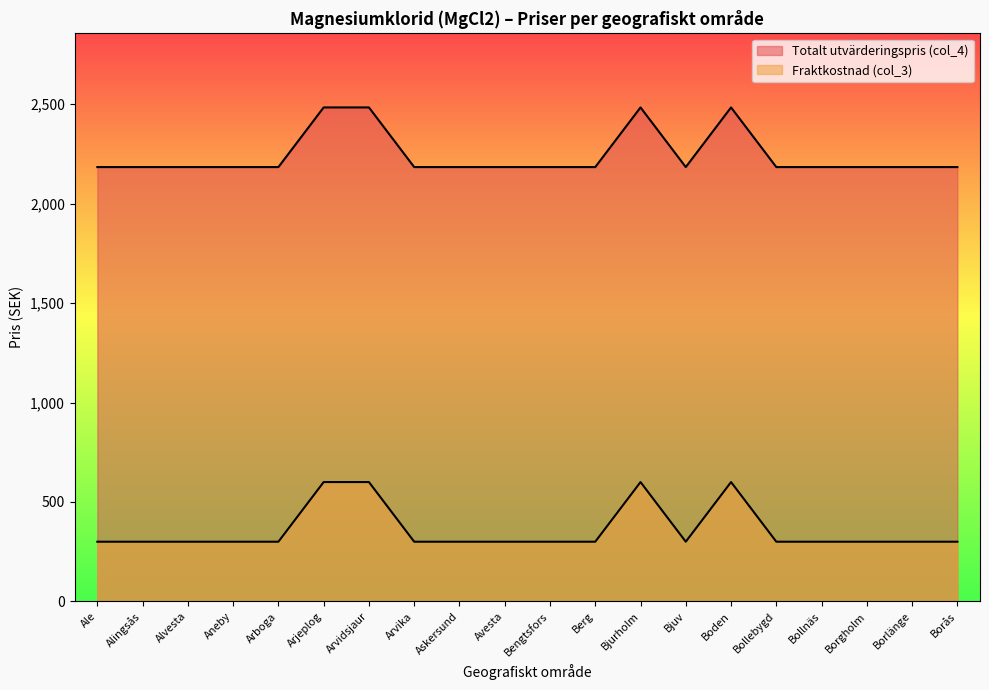

Which series has the largest range (max minus min)?

Totalt utvärderingspris (col_4)